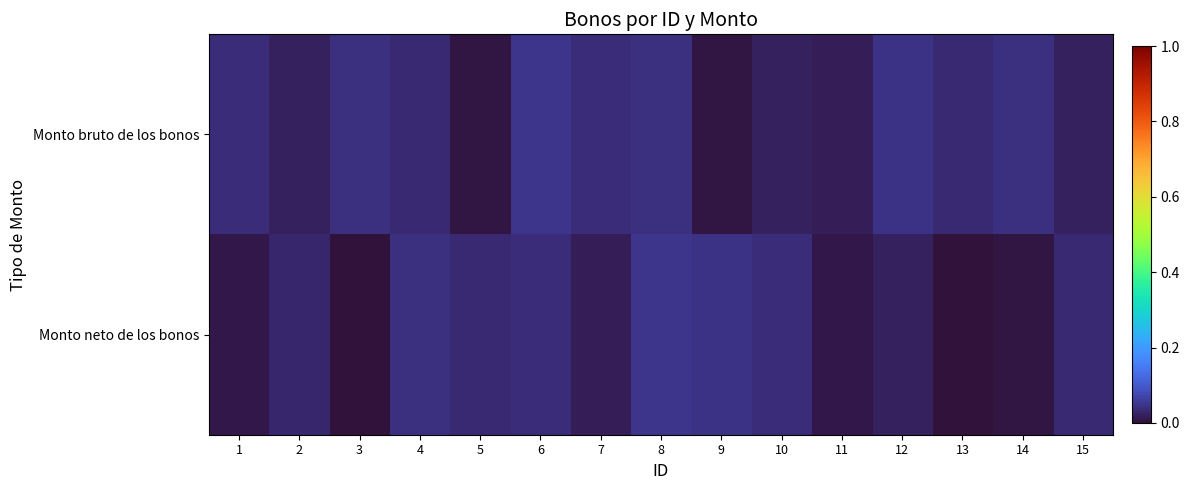

Reading left to right, extract all data points from this chart.

Monto bruto de los bonos: 1=0.0	2=0.0	3=0.0	4=0.0	5=0.0	6=0.0	7=0.0	8=0.0	9=0.0	10=0.0	11=0.0	12=0.0	13=0.0	14=0.0	15=0.0
Monto neto de los bonos: 1=0.0	2=0.0	3=0.0	4=0.0	5=0.0	6=0.0	7=0.0	8=0.0	9=0.0	10=0.0	11=0.0	12=0.0	13=0.0	14=0.0	15=0.0